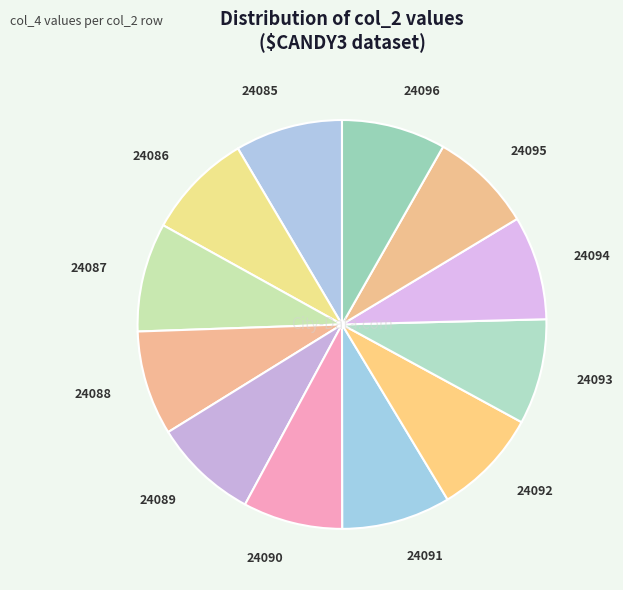

Is the sum of 24088 and 24085 greater than half?

No